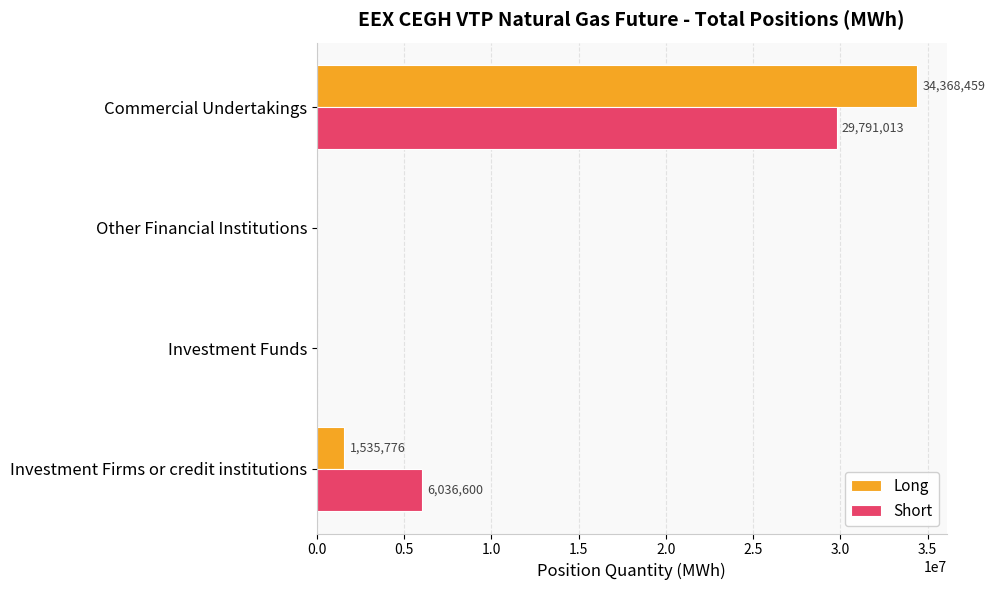

Is the value of Long at Investment Firms or credit institutions greater than the value of Short at Investment Funds?

Yes